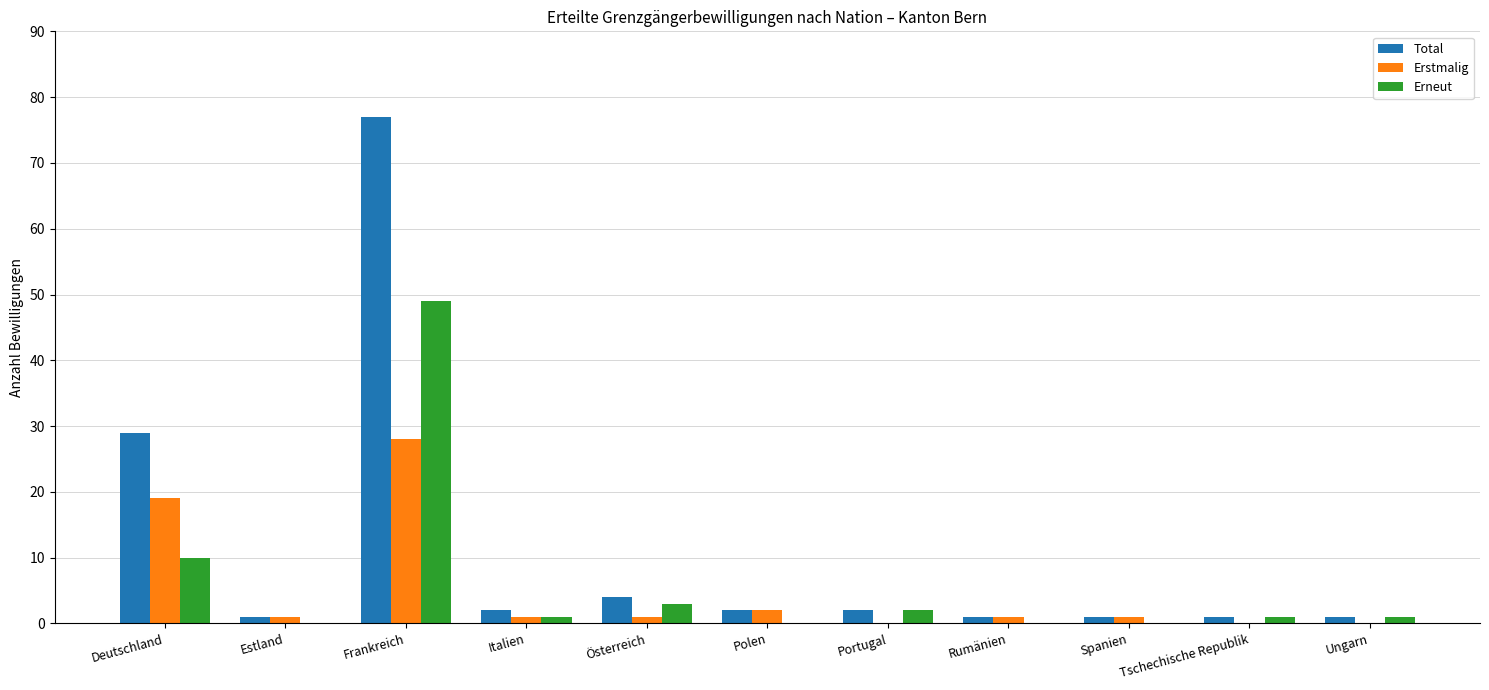

The Total series shows 29 at Deutschland. True or false?

True